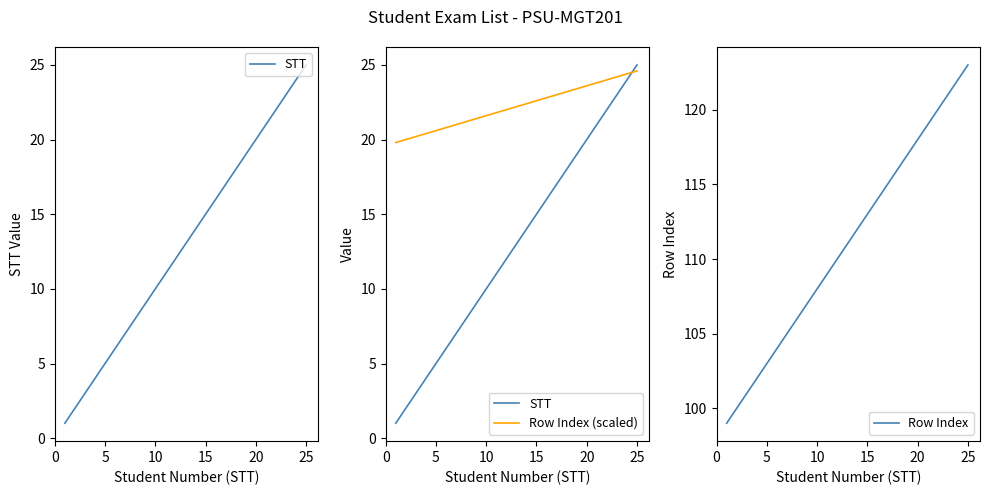

The Row Index series shows 118 at 20. True or false?

True